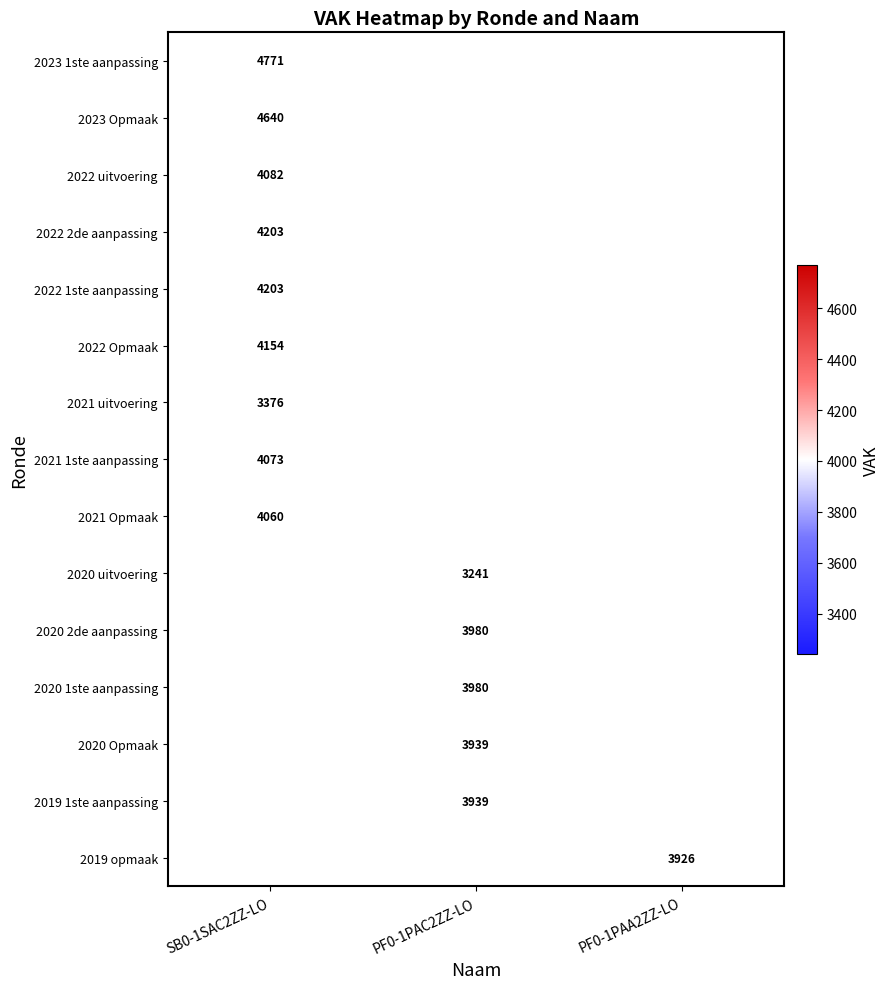

Is it true that 2020 1ste aanpassing equals 2223 at PF0-1PAC2ZZ-LO?

False